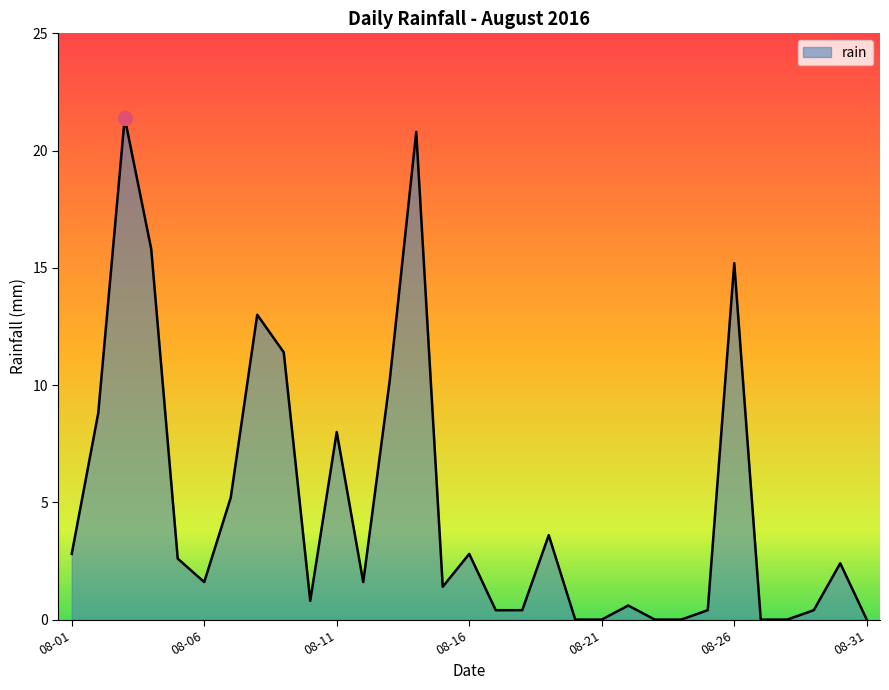

What is the difference between the maximum and minimum values?

21.4